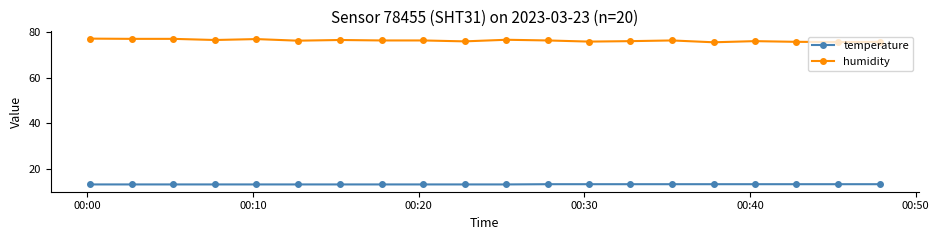

What is the value of the temperature point at the 16th from the left?

13.4